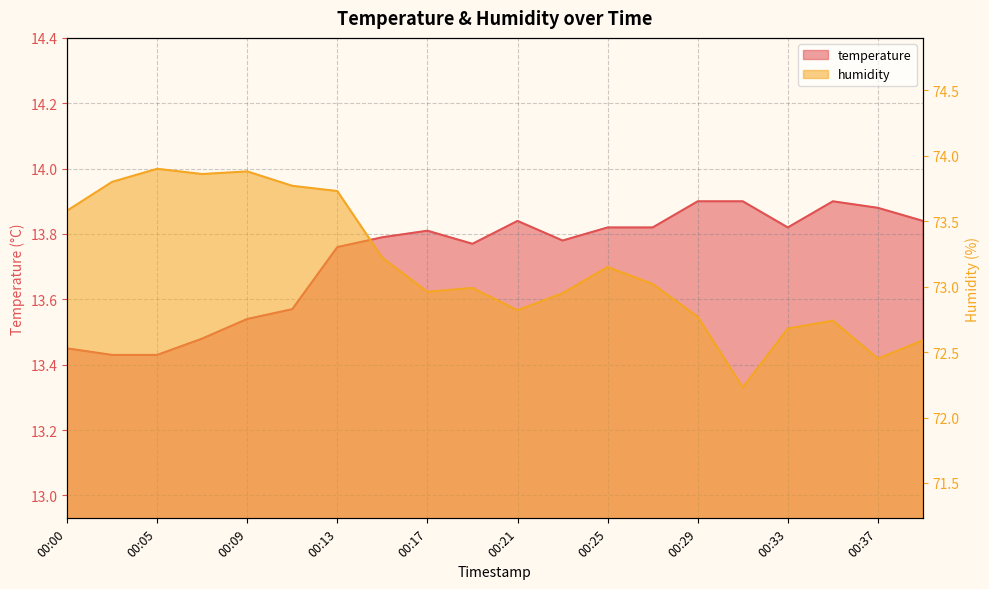

Is it true that temperature equals 13.5 at 00:09?

True